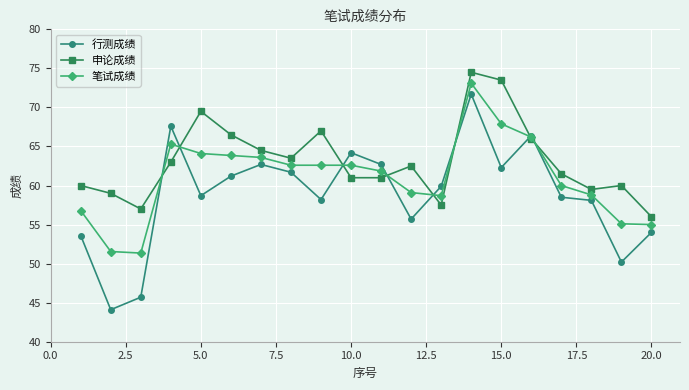

Which series has the largest range (max minus min)?

行测成绩